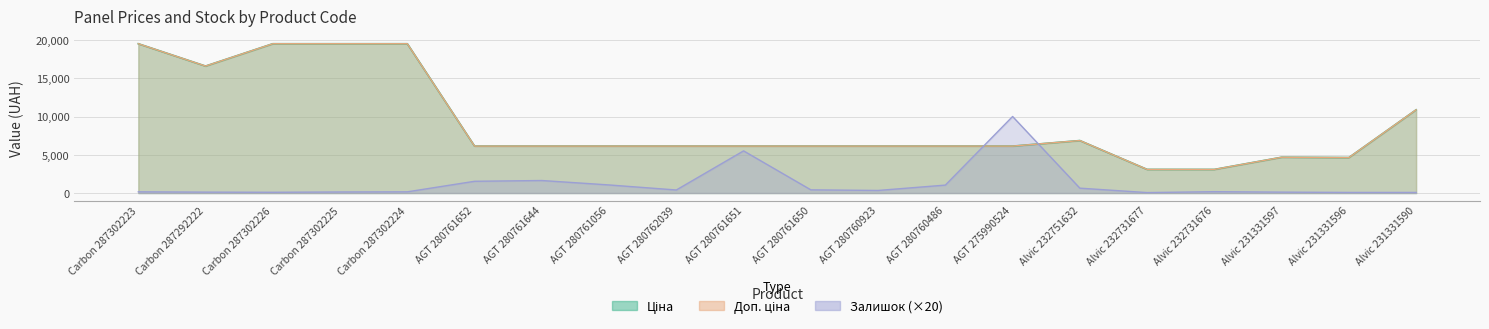

Which category has the highest value across all series?

Carbon 287302223